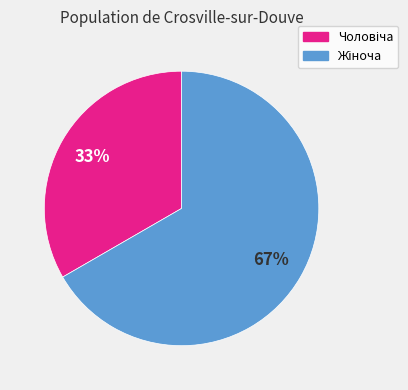

Is there a majority slice in this chart?

Yes